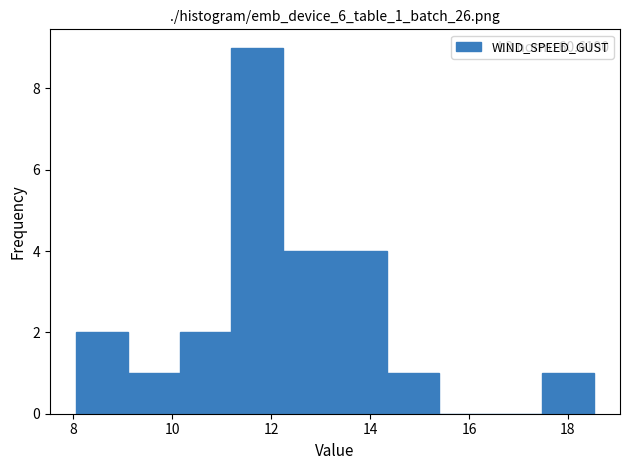

Which range on the x-axis has the tallest bar?

11.2 to 12.2